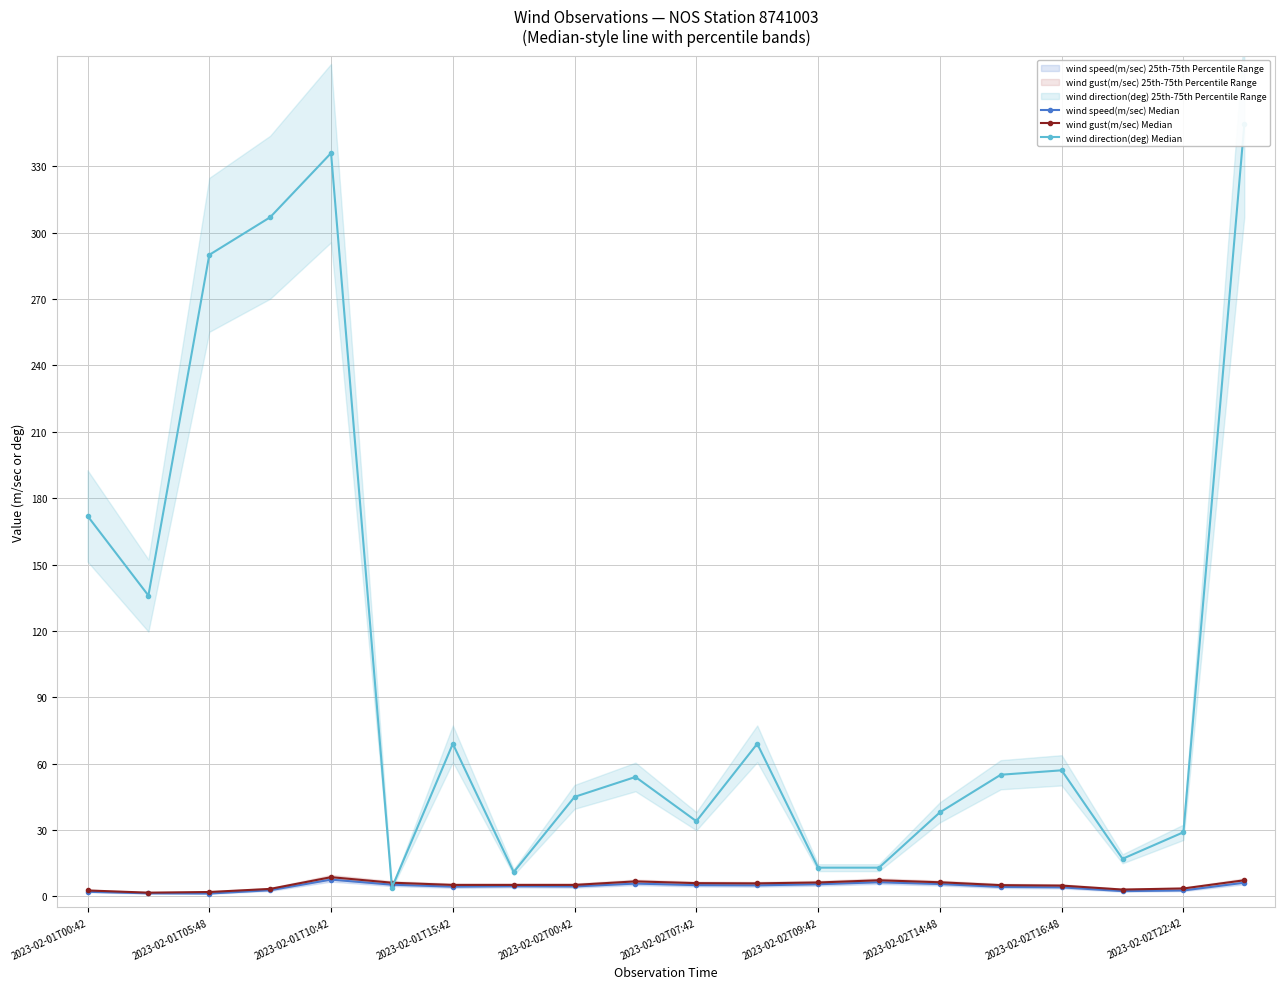

What value does the wind speed(m/sec) Median series have at 15?

4.3